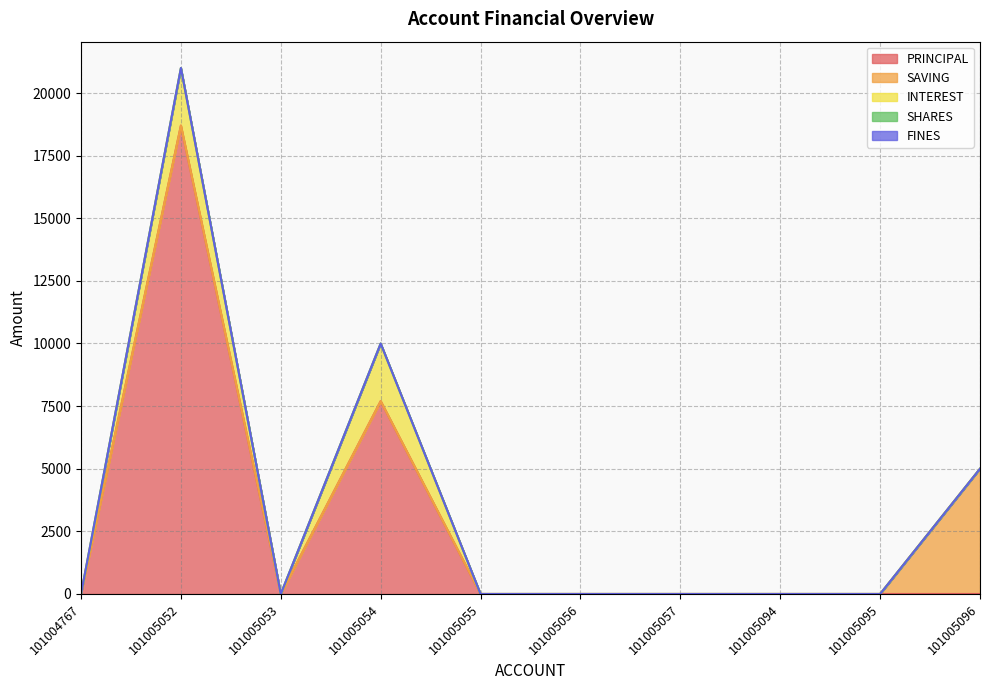

Which series has the widest spread of values?

PRINCIPAL